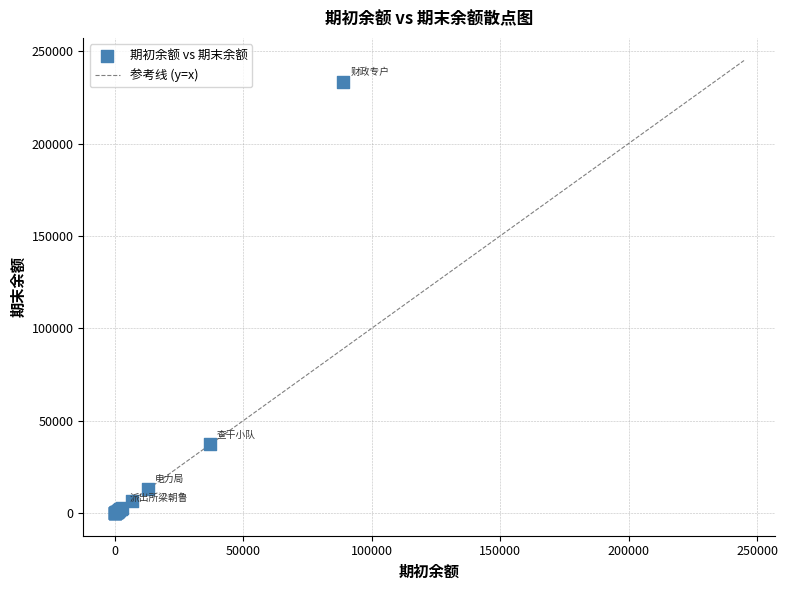

What Y value in the scatter plot is closest to 116658?

37148.2